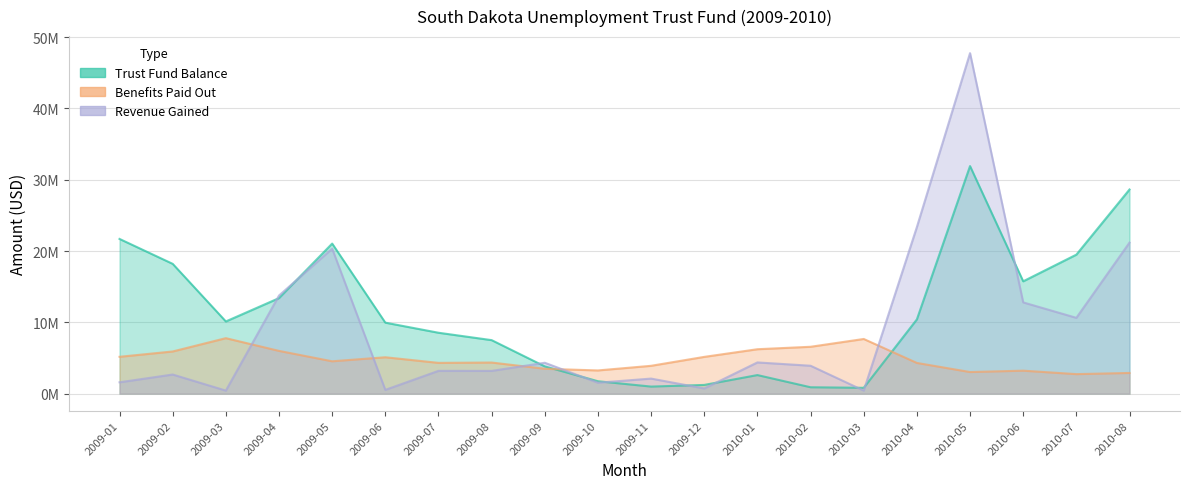

Which series has the widest spread of values?

Revenue Gained